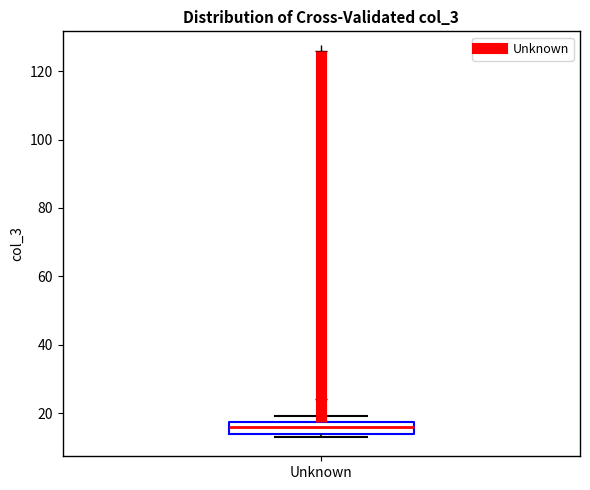

Read this box plot against the y-axis: the position of the median line, the range covered by the box, and the ends of both whiskers. The values are not printed on the chart, so give them approximately, as read against the axis.

median 16, box 14 to 18, whiskers 14 (just below the box's lower edge) to 20